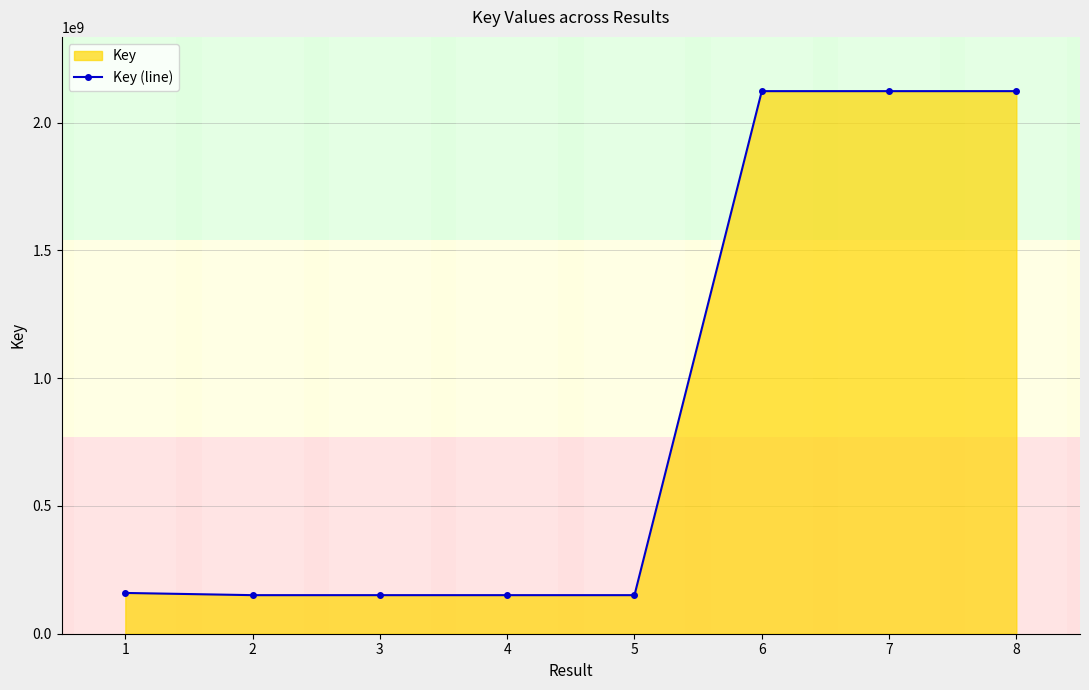

How many lines are shown in the chart?

1